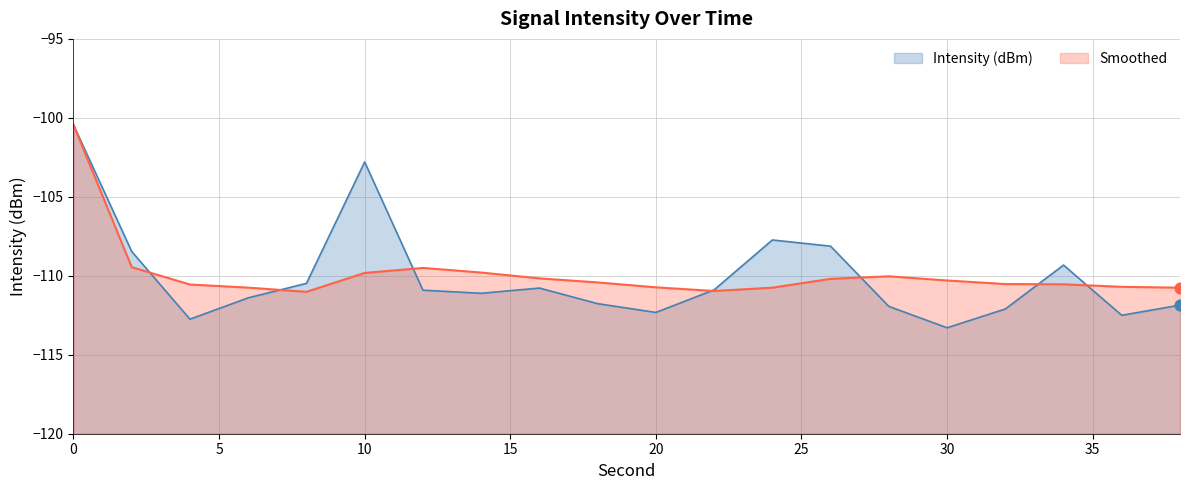

What is the total value across all series at 10?

-212.6